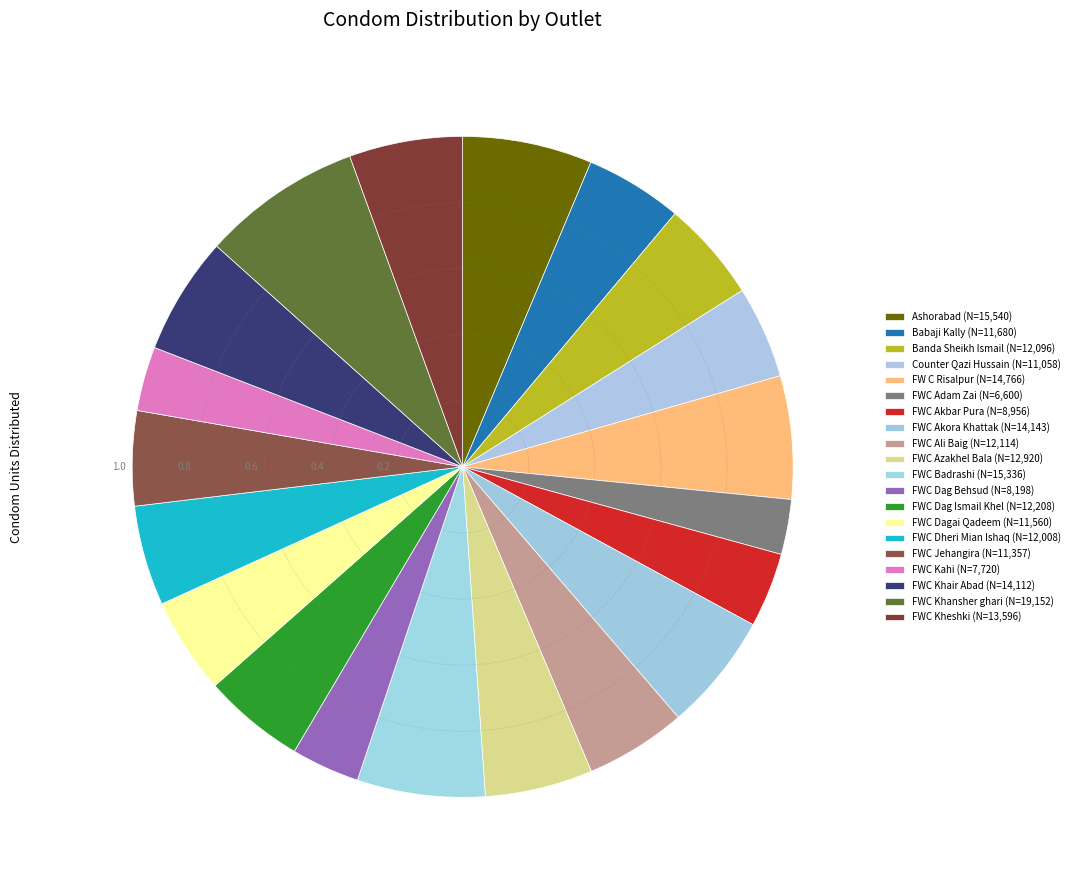

How many segments does this pie chart have?

20